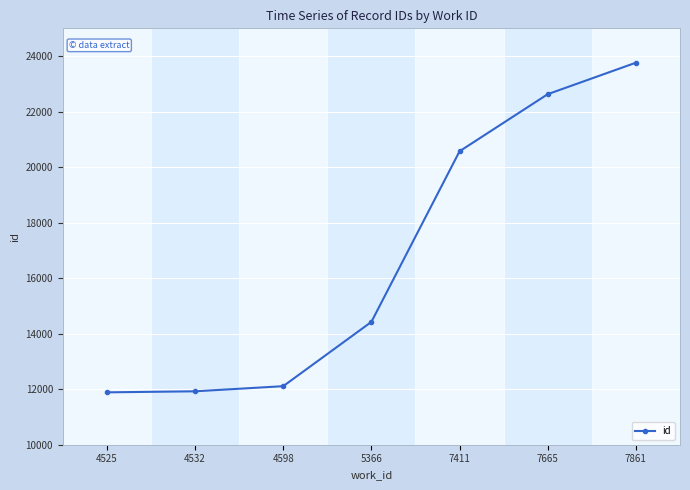

What is the smallest value displayed?

11887